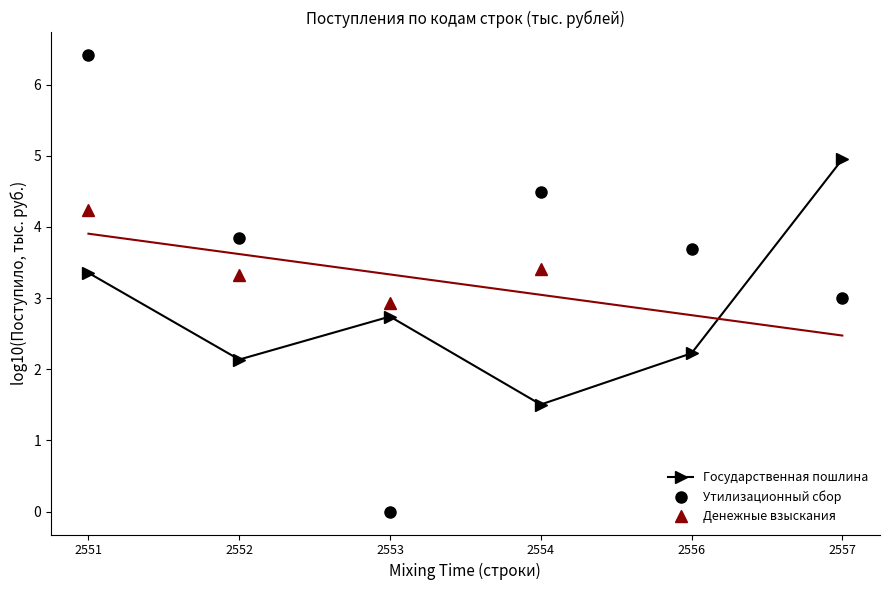

Between 2556 and 2551, which is larger?

2551